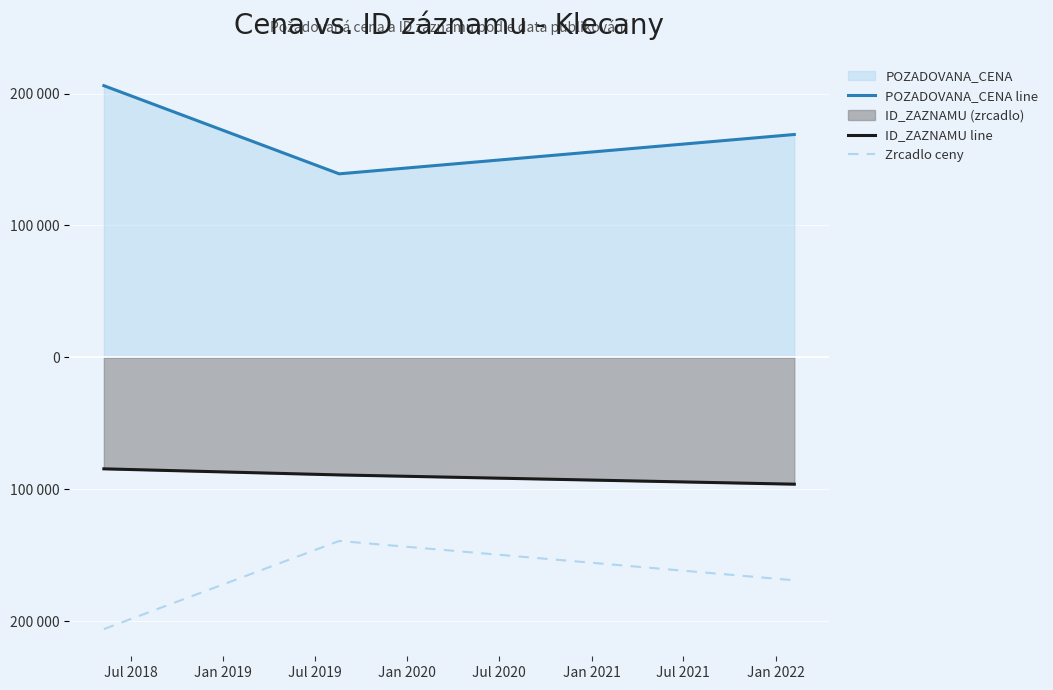

What is the spread (max minus min) of values at Jul 2018?

412020